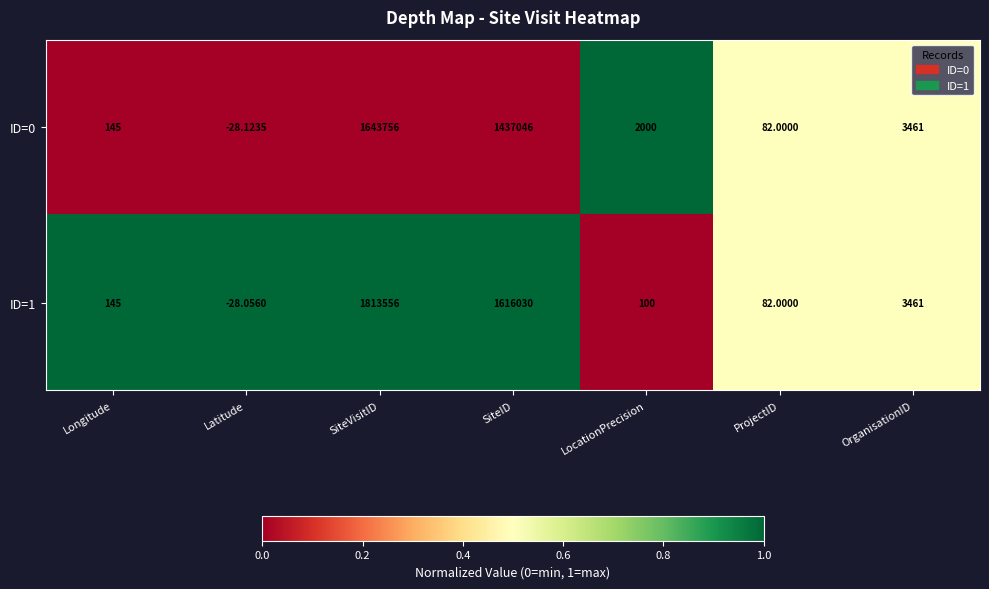

Rank the series by their maximum value, from highest to lowest.

ID=1, ID=0